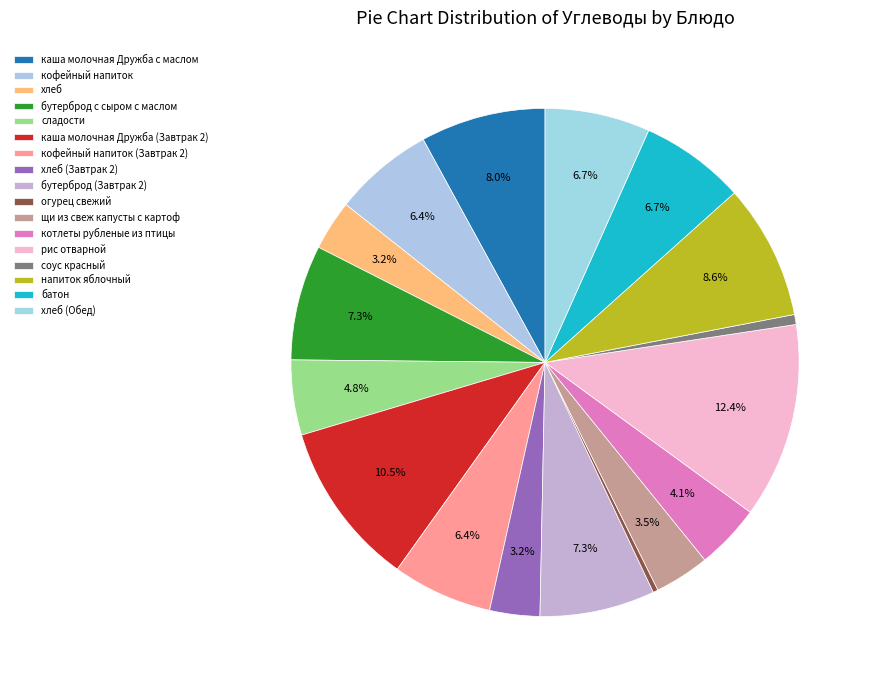

How many slices are in this pie chart?

17